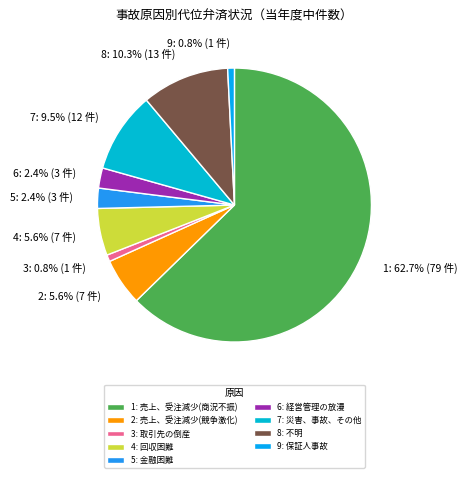

To the nearest percent, what is the average slice percentage?

11%